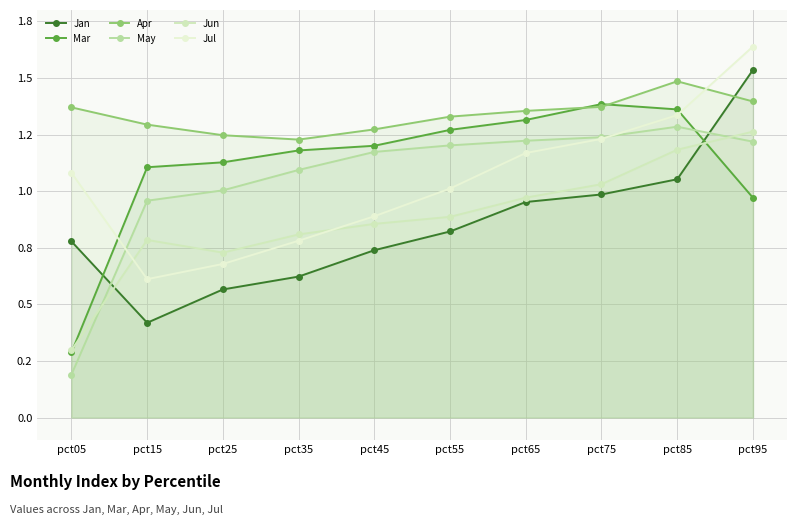

How many times do Mar and Jan cross each other?

2